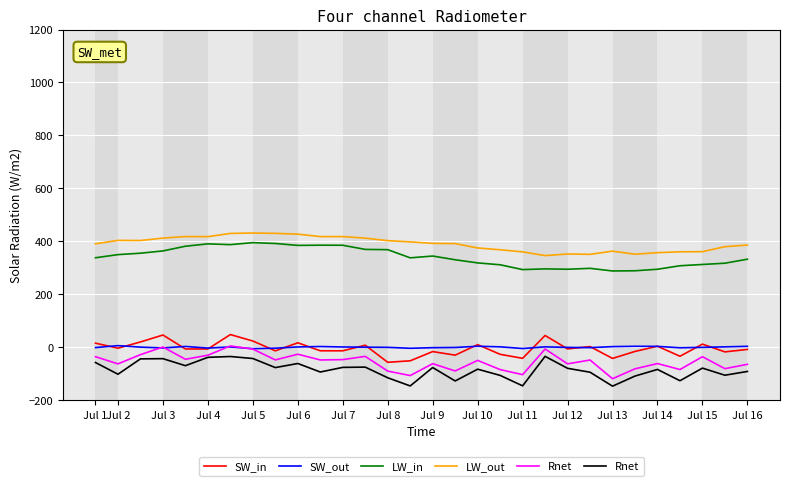

What is the highest value of the LW_out series?

431.1